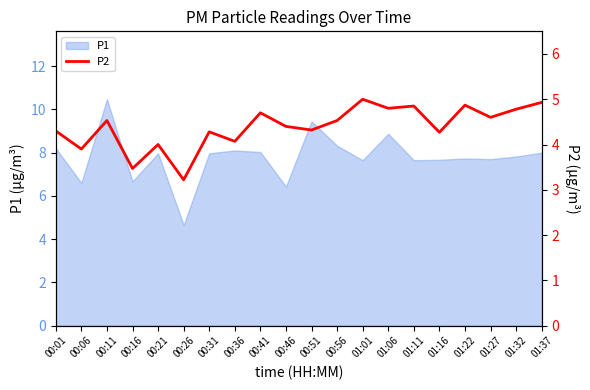

Where is the first local maximum?

00:11